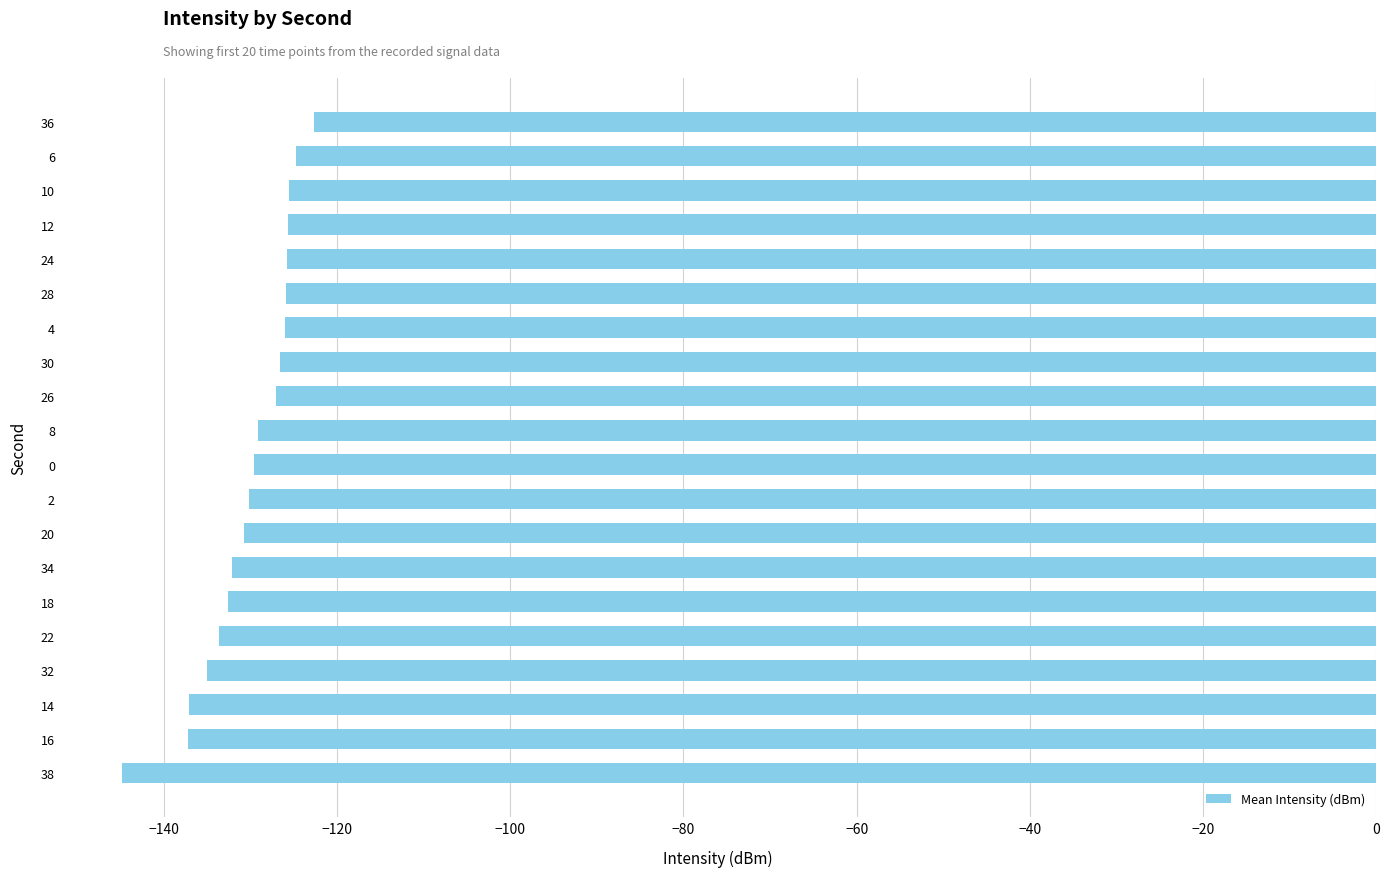

What is the difference between the values at 4 and 32?

9.0